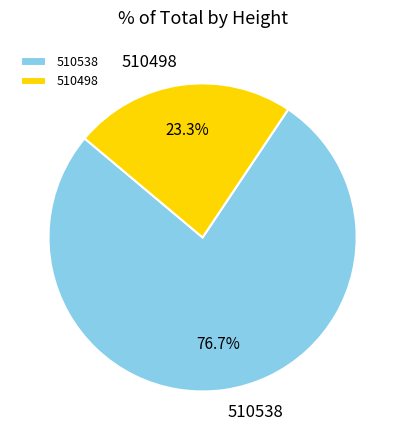

Rank the categories by value from highest to lowest.

510538, 510498